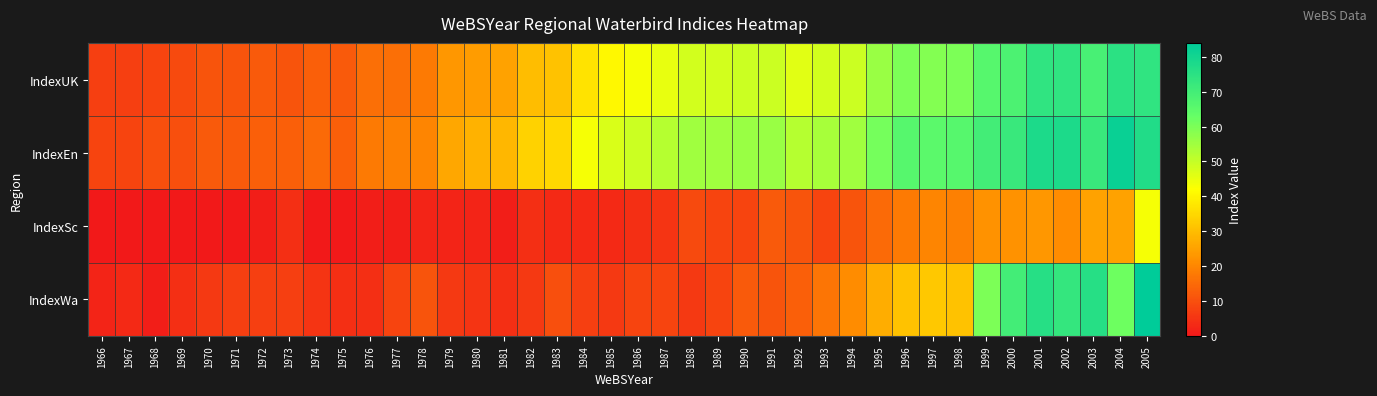

What is the difference between the highest and lowest values at 1979?

24